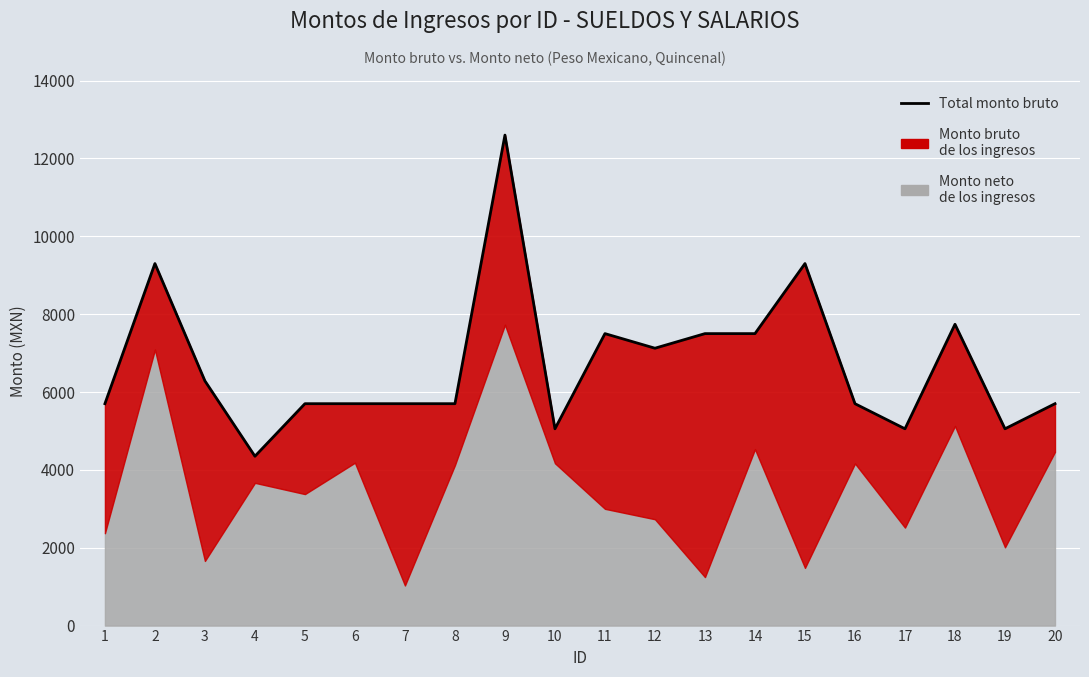

What is the change in value from 1 to 10?

-645